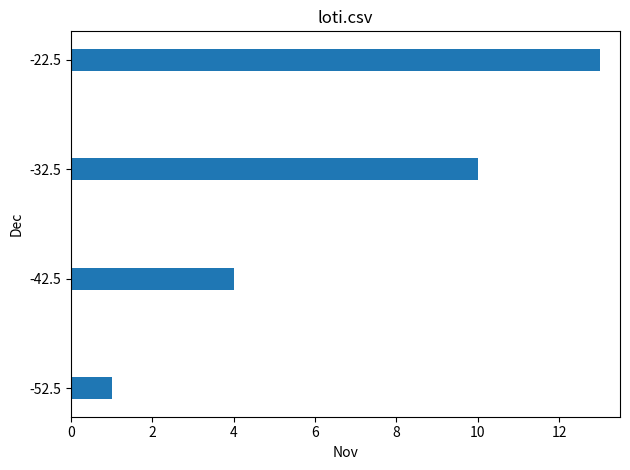

What is the ratio of the value at -22.5 to the value at -32.5?

1.3